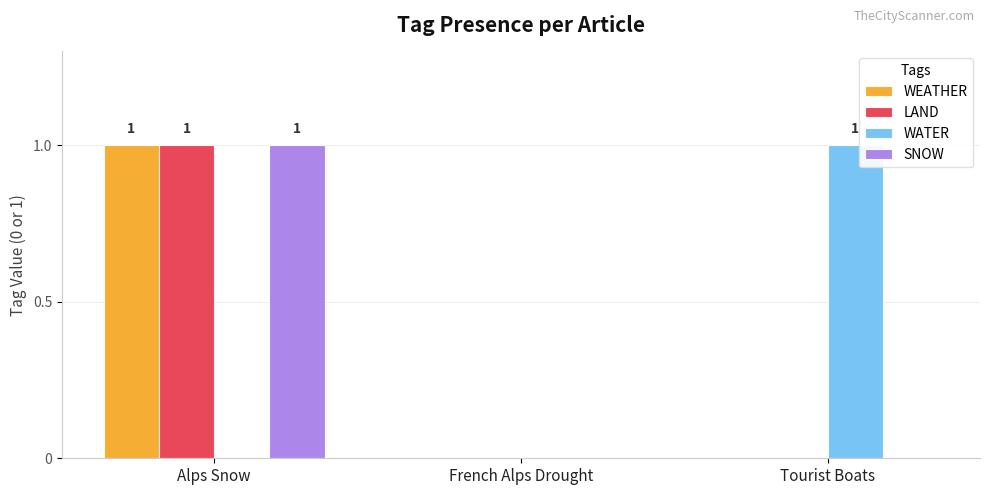

What is the total value across all series at Alps Snow?

3